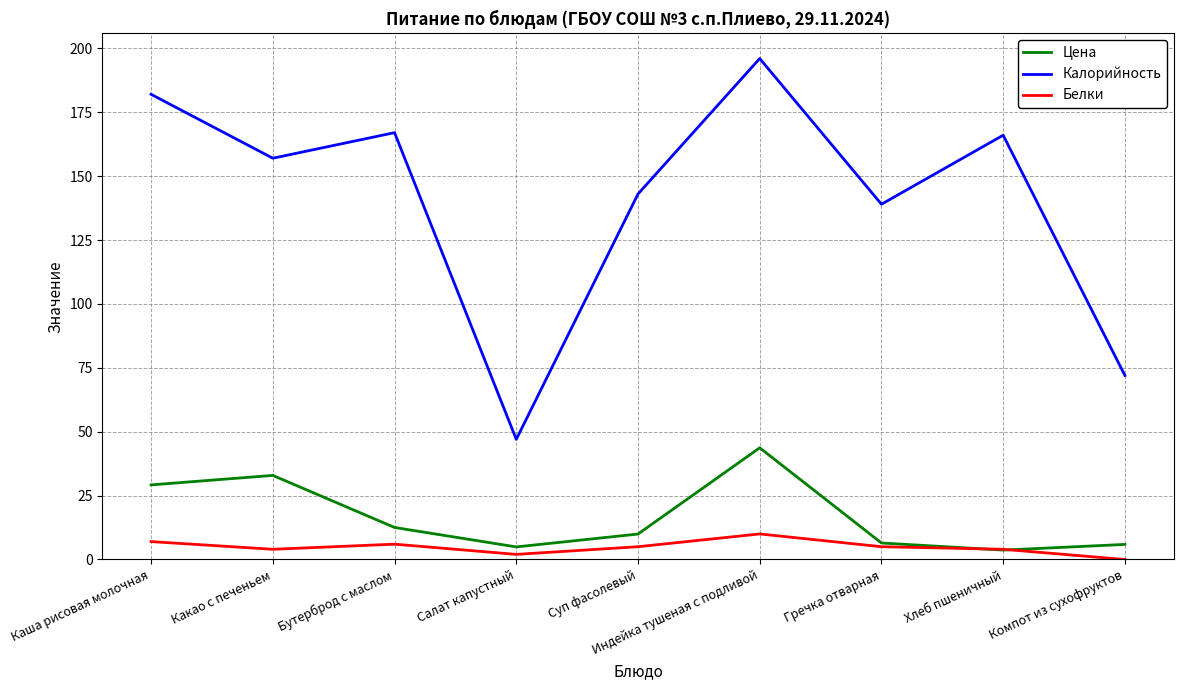

Which series has the widest spread of values?

Калорийность